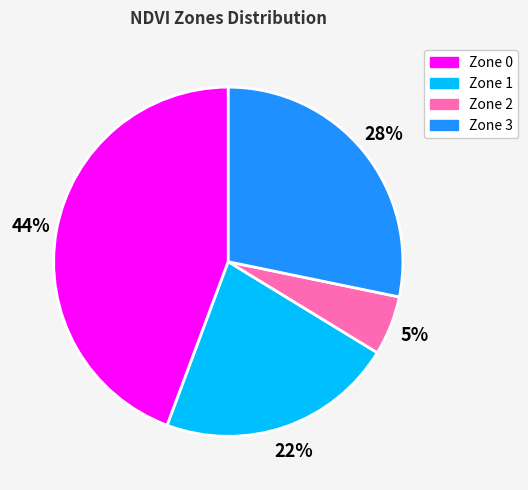

Which has a higher value, Zone 2 or Zone 1?

Zone 1